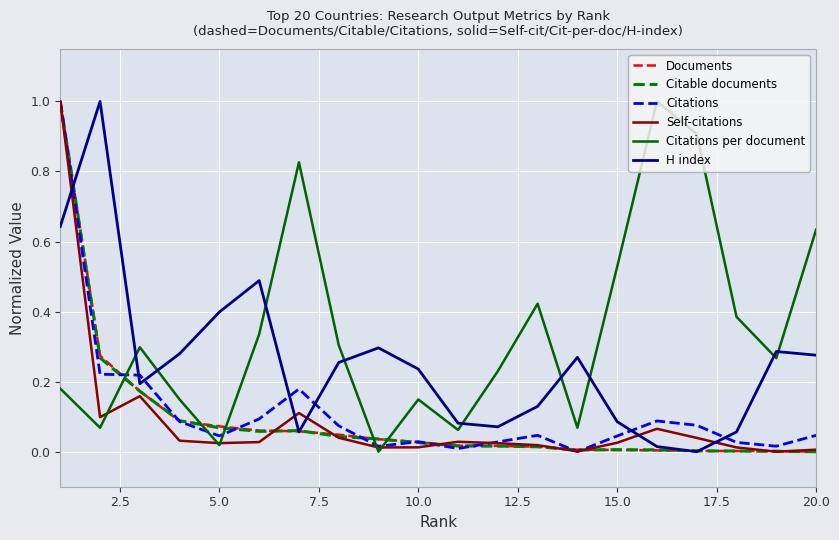

True or false: Citations per document and H index cross at least once.

True